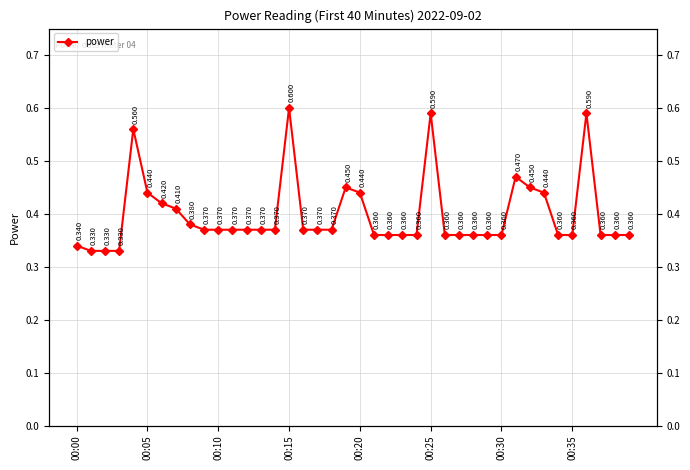

Reading left to right, transcribe all the data shown in this chart.

0.3	0.3	0.3	0.3	0.6	0.4	0.4	0.4	0.4	0.4	0.4	0.4	0.4	0.4	0.4	0.6	0.4	0.4	0.4	0.5	0.4	0.4	0.4	0.4	0.4	0.6	0.4	0.4	0.4	0.4	0.4	0.5	0.5	0.4	0.4	0.4	0.6	0.4	0.4	0.4